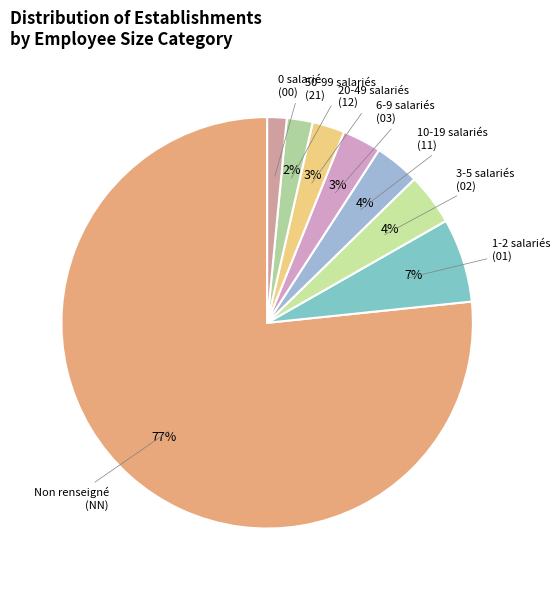

What is the largest slice in the pie chart?

NN